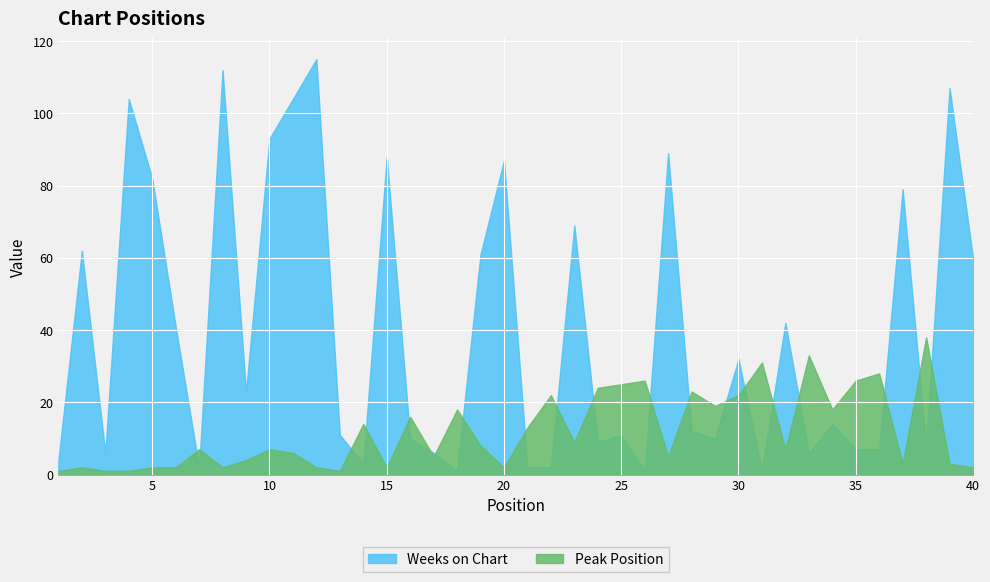

Which series has the largest range (max minus min)?

Weeks on Chart